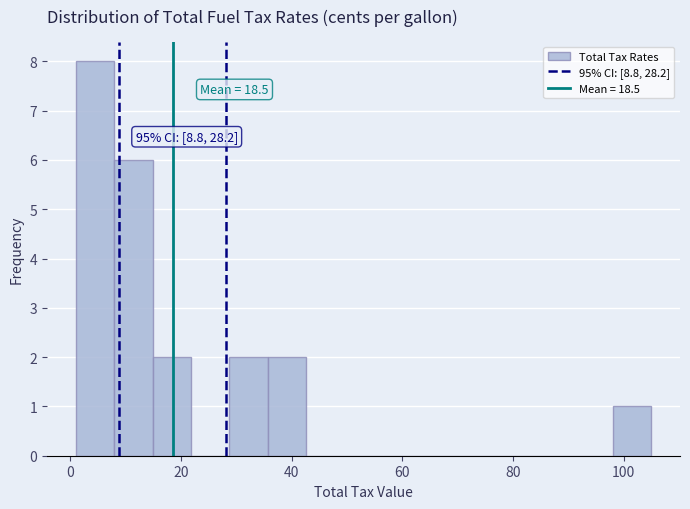

Around what value on the x-axis is the tallest bar? Give the approximate position of its centre, as read against the axis.

4